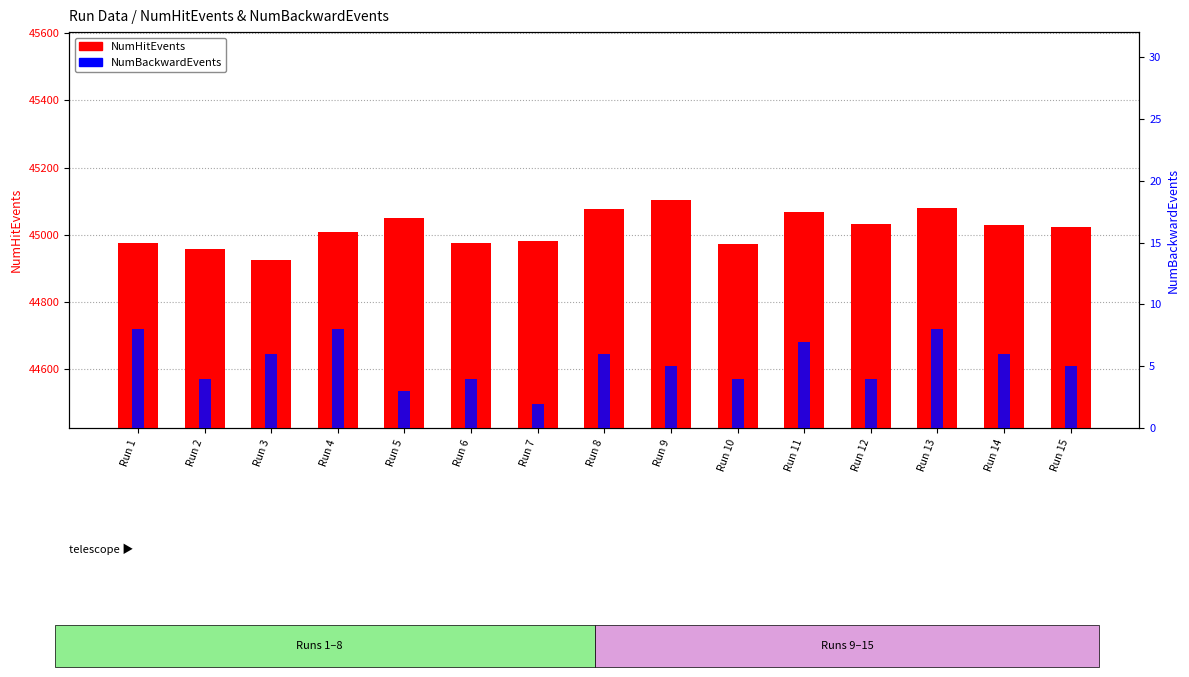

Rank the series at Run 13 from highest to lowest value.

NumHitEvents, NumBackwardEvents